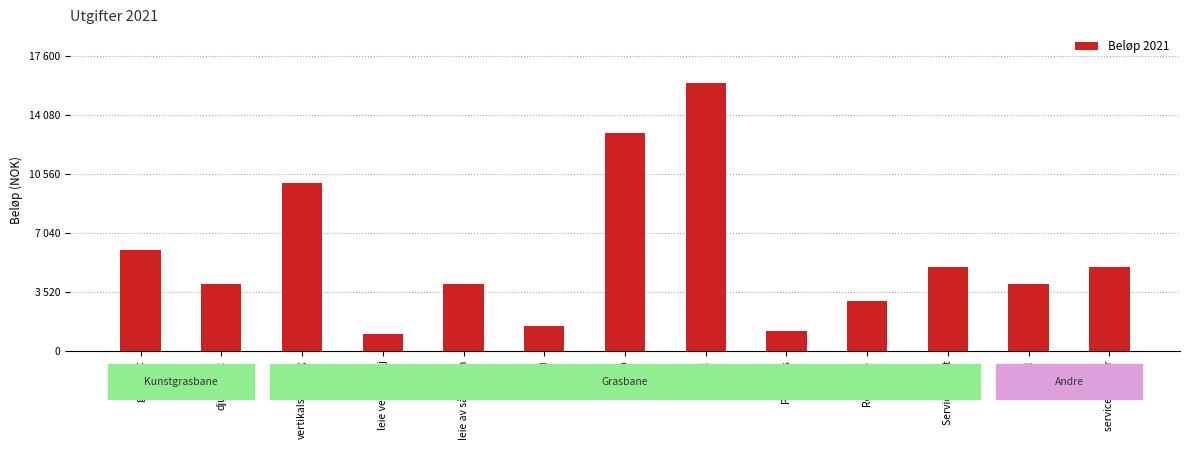

What is the value of the 11th bar from the left?

5000